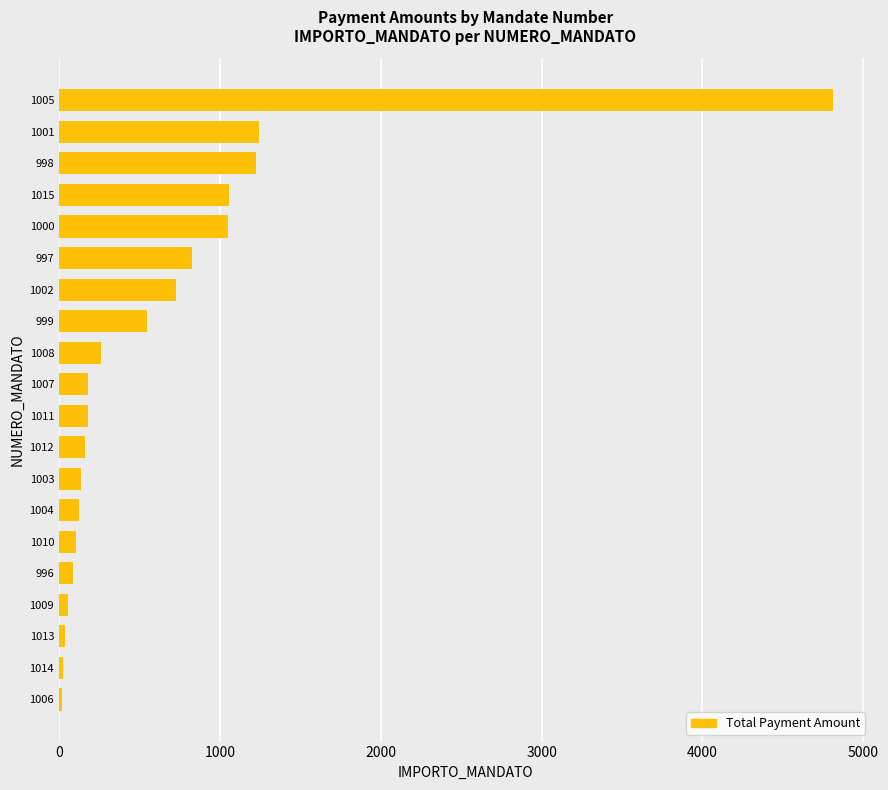

What is the ratio of the value at 1007 to the value at 1008?

0.7